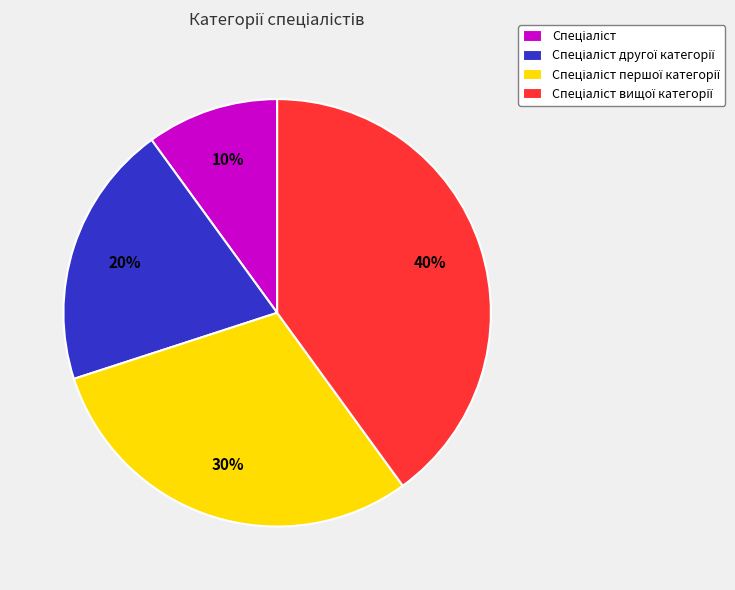

Does any single category account for the majority?

No